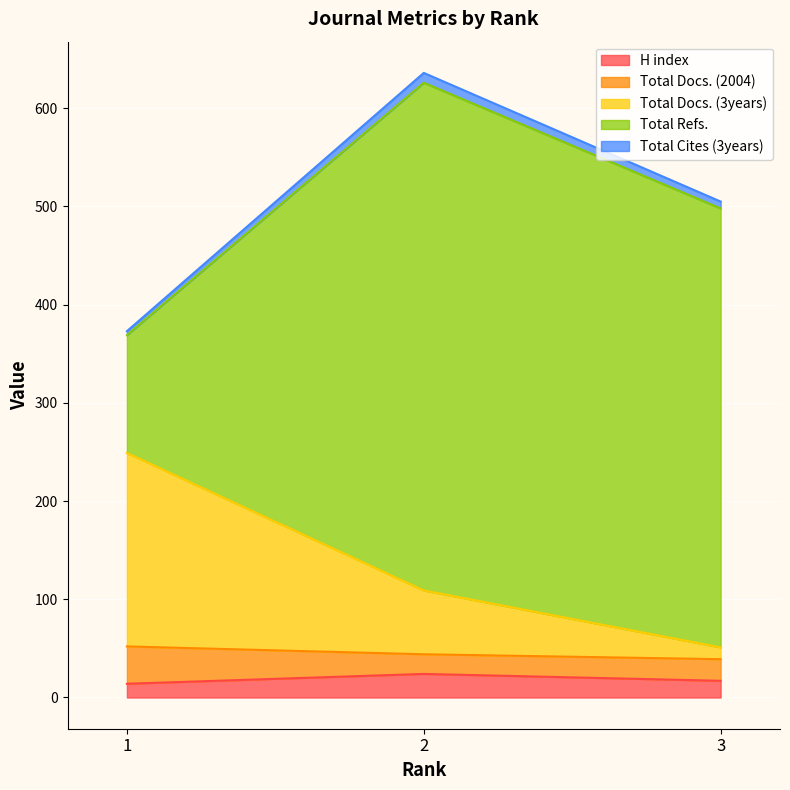

What is the lowest value of the H index series?

14